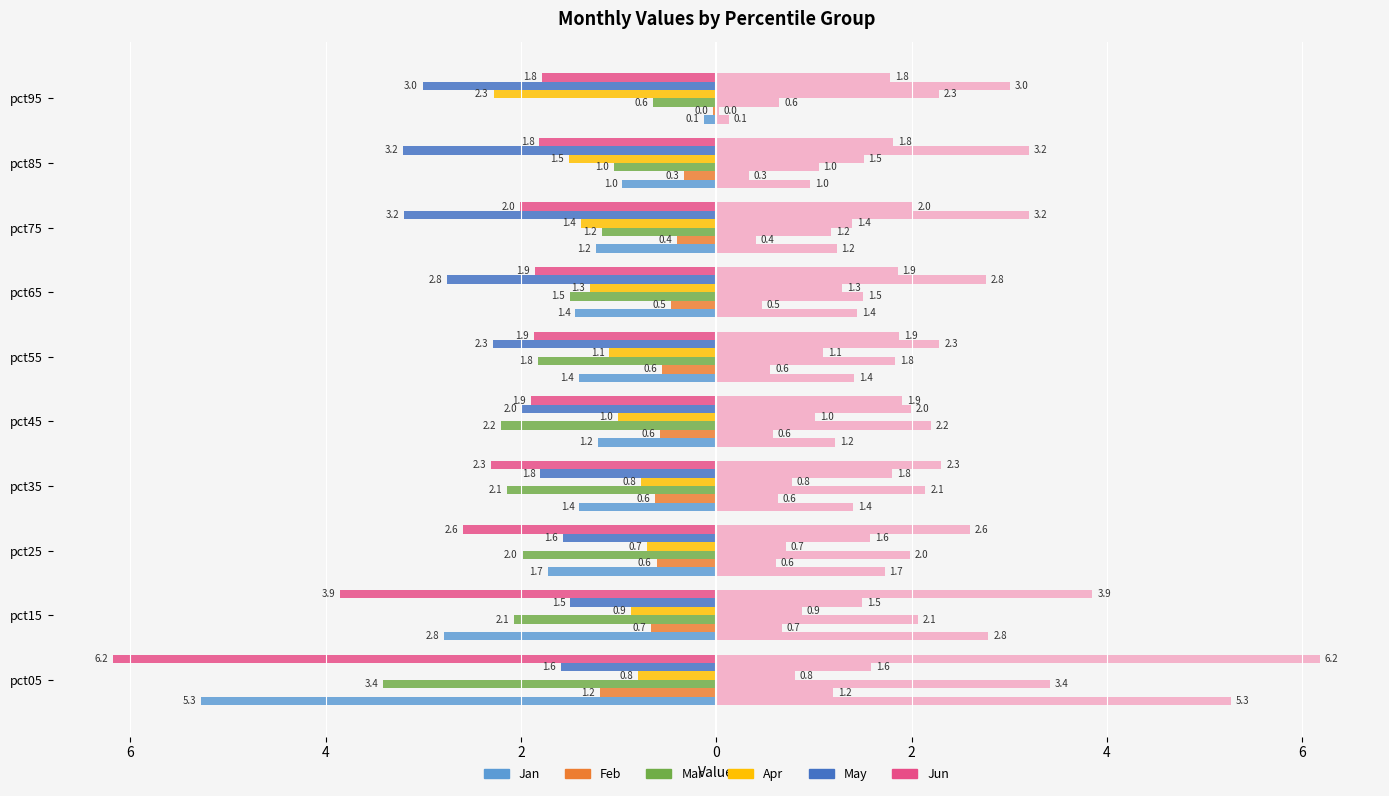

Count the number of data series in this chart.

6